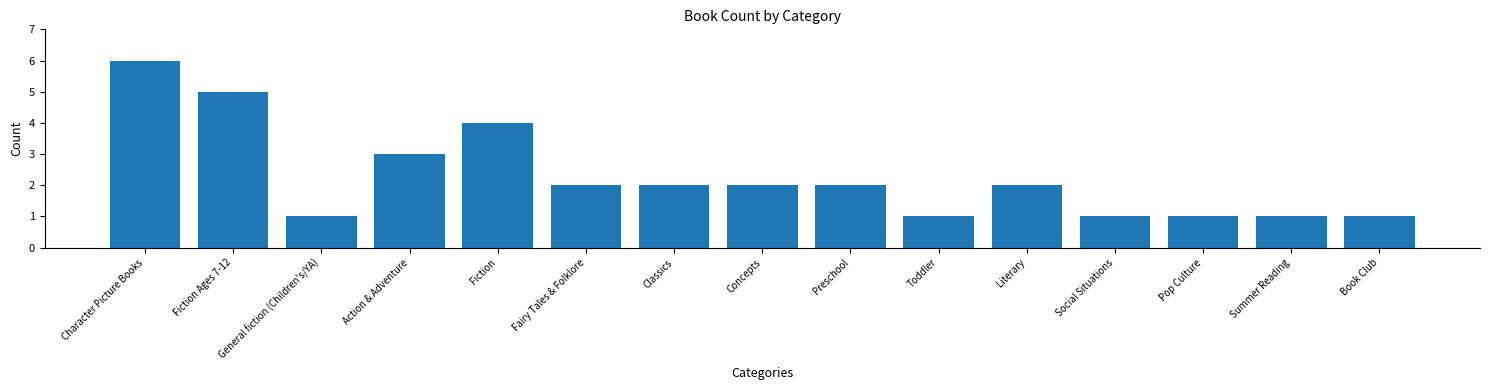

Which has a higher value, Social Situations or Fiction?

Fiction